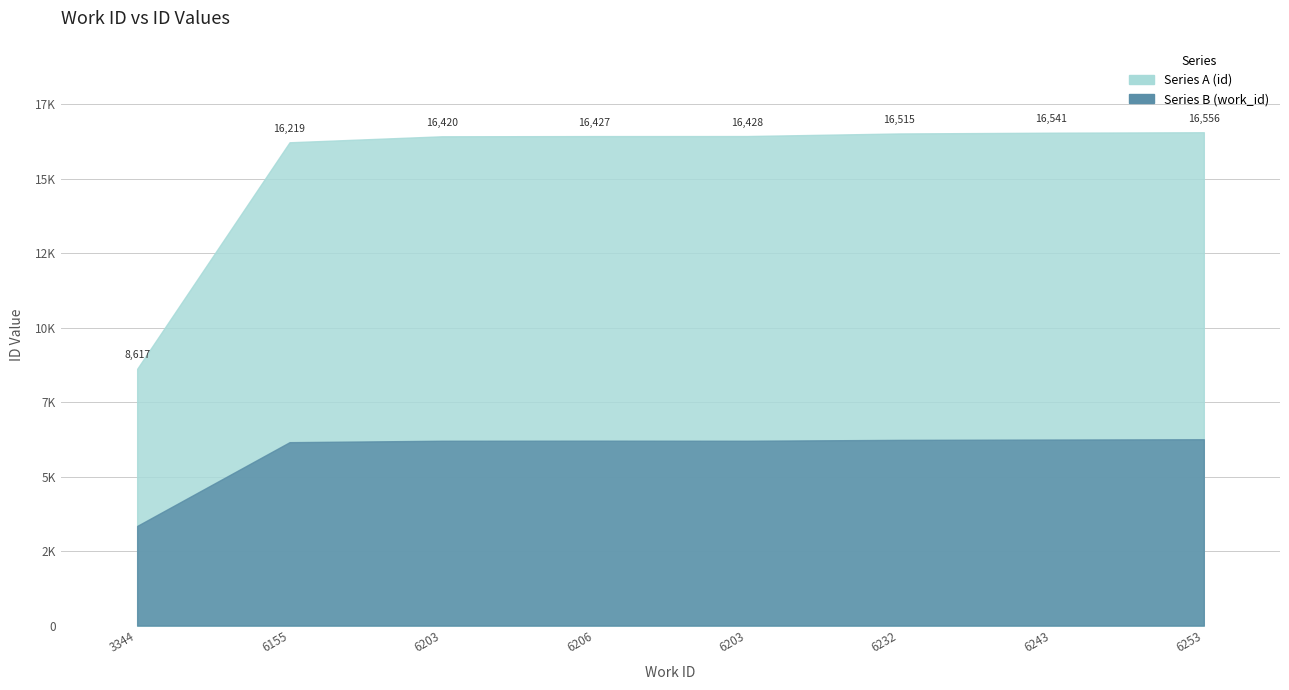

True or false: Series B and Series A intersect in this chart.

False